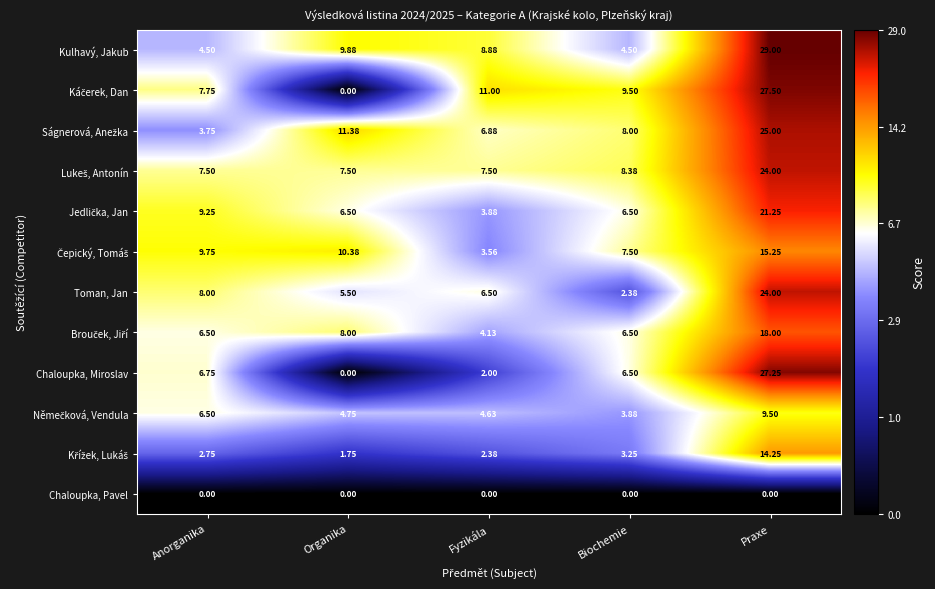

List the labels in order of Chaloupka, Miroslav value, smallest first.

Organika, Fyzikála, Biochemie, Anorganika, Praxe